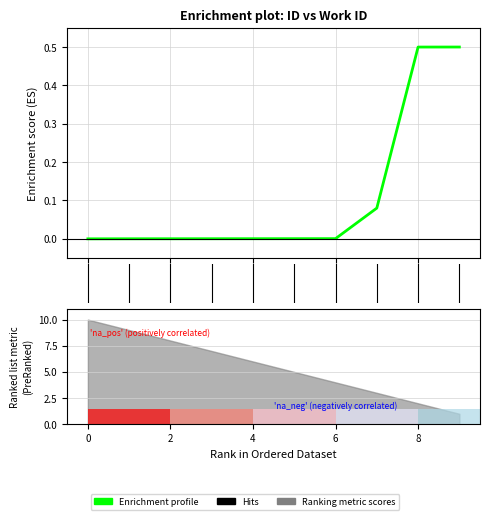

What is the value of the 9th bar from the left?

0.5